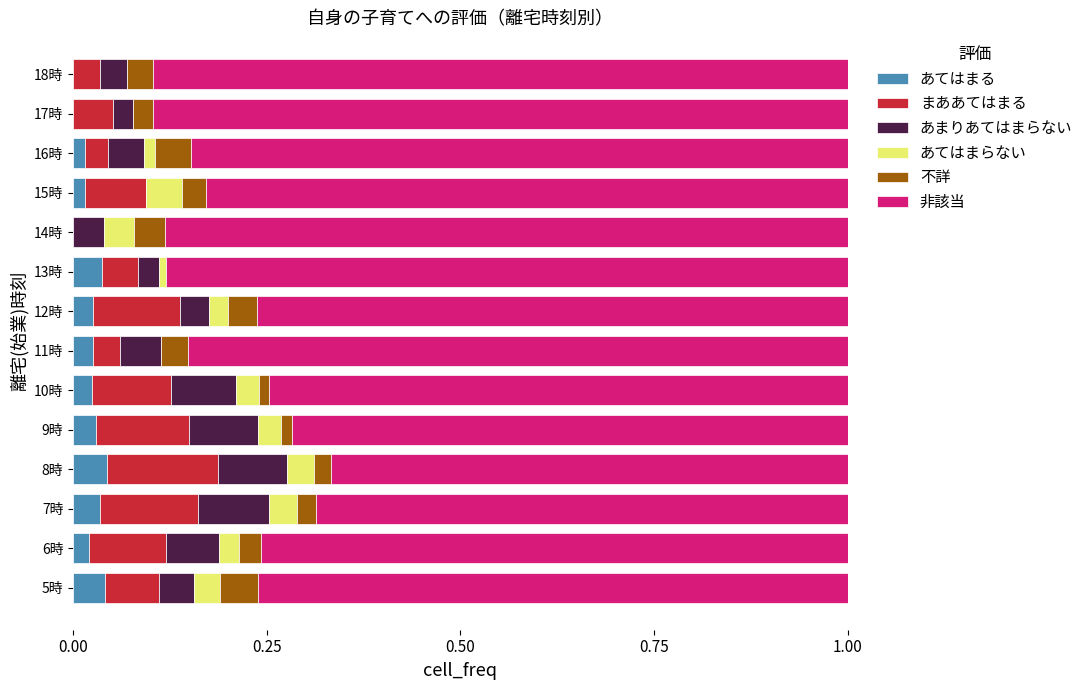

What are all the series names shown in the legend?

あてはまる, まああてはまる, あまりあてはまらない, あてはまらない, 不詳, 非該当